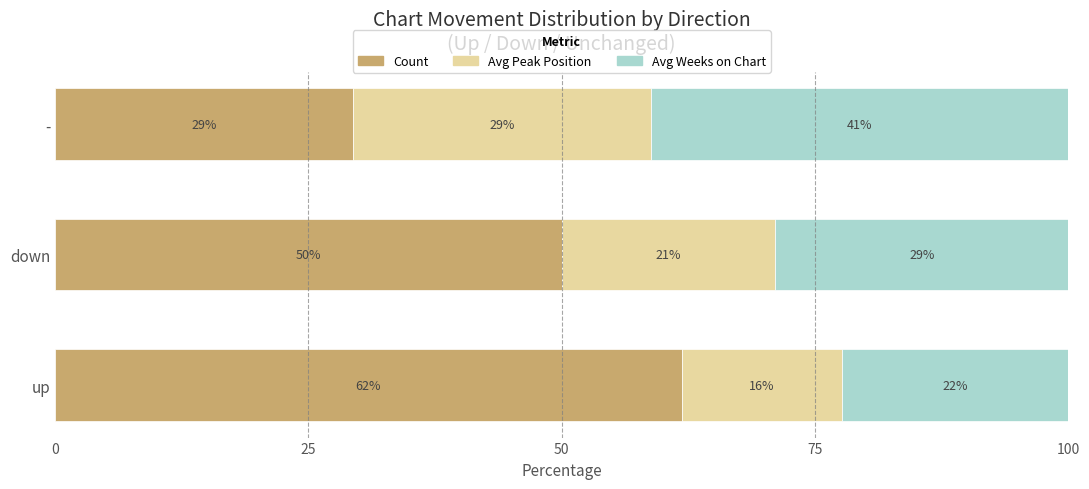

Rank the categories by Count value from highest to lowest.

up, down, -